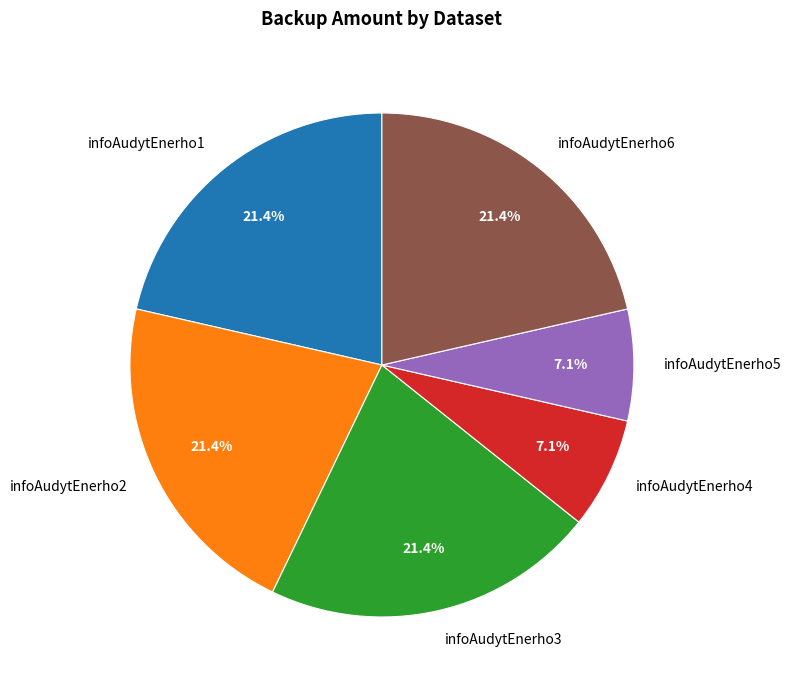

To the nearest percent, what is the difference between the infoAudytEnerho5 and infoAudytEnerho3 slice percentages?

14%